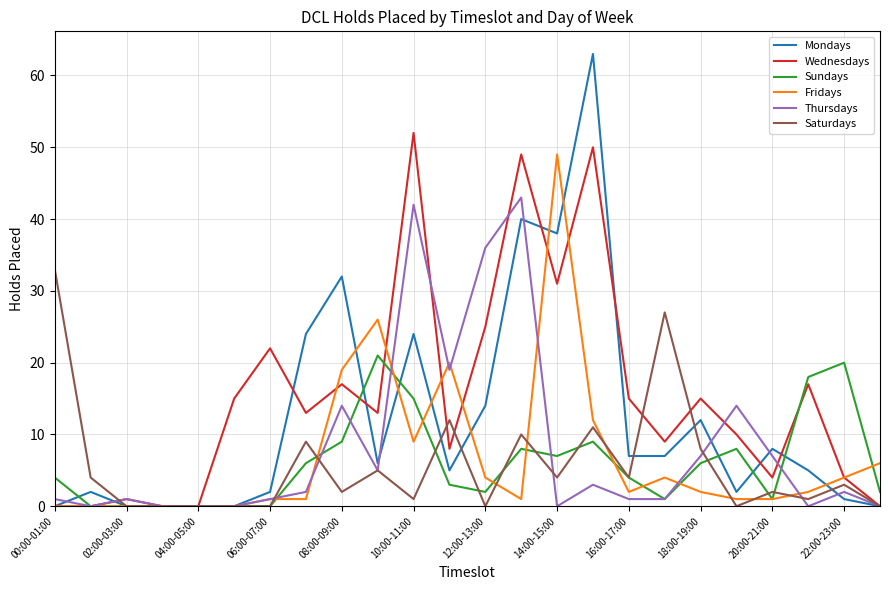

List the series in order of their peak value, highest first.

Mondays, Wednesdays, Fridays, Thursdays, Saturdays, Sundays